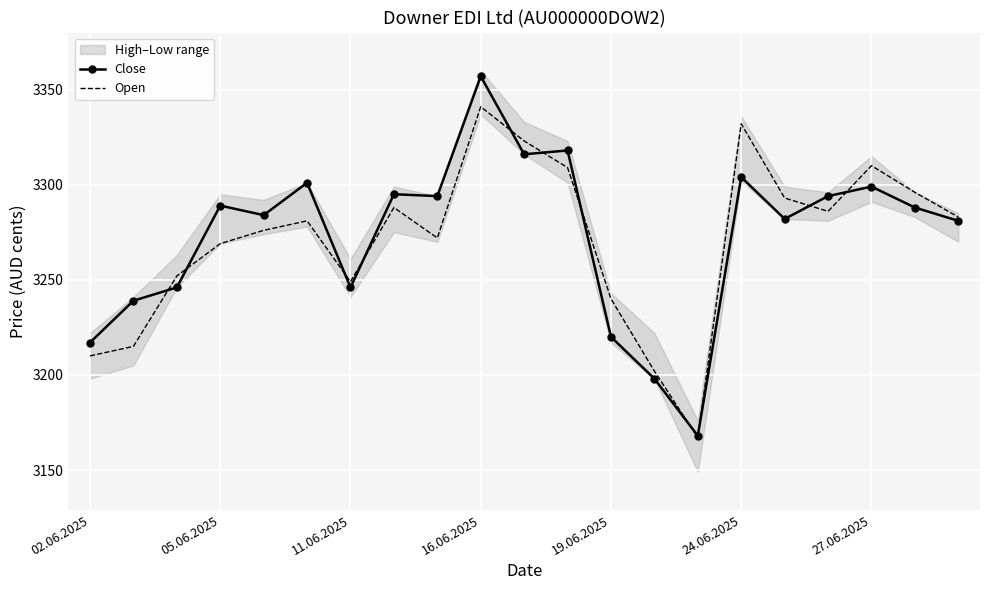

True or false: Close has a value of 3217 at 02.06.2025.

True